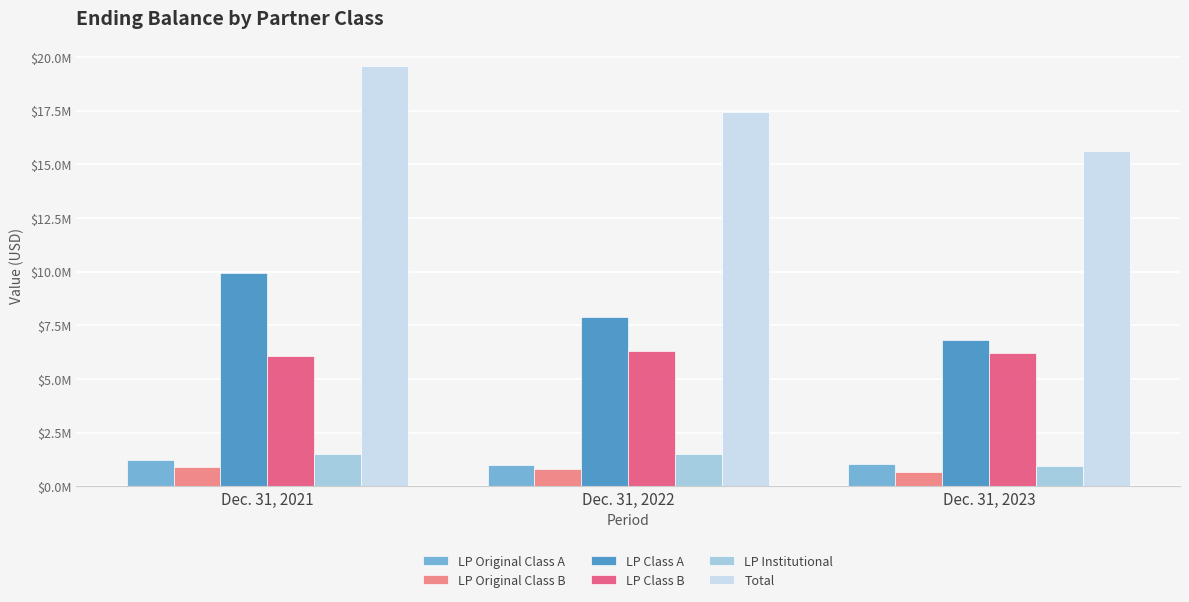

What is the average value of the LP Class A series?

8205376